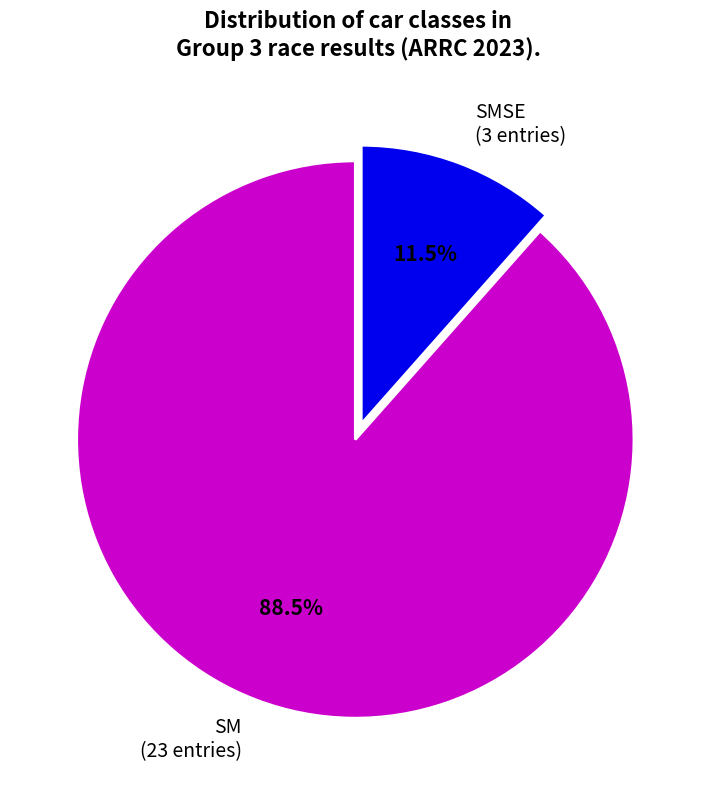

Do SMSE (3 entries) and SM (23 entries) together represent more than half of the pie?

Yes